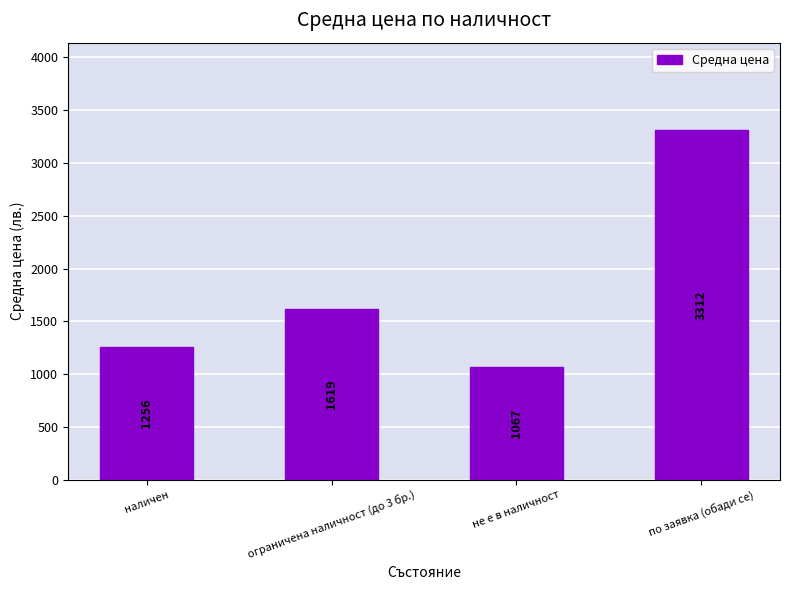

How many data points are above 1618?

2